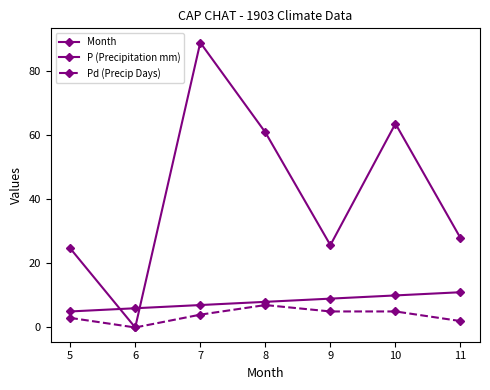

Is this an area chart (filled region under the line)?

No